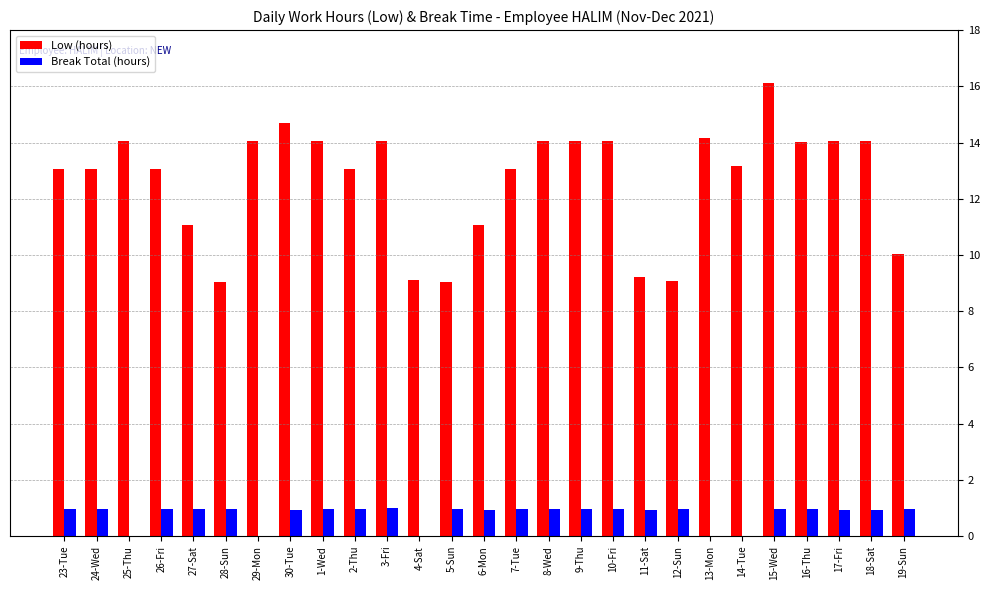

Read the Break Total (hours) value at 10-Fri.

1.0